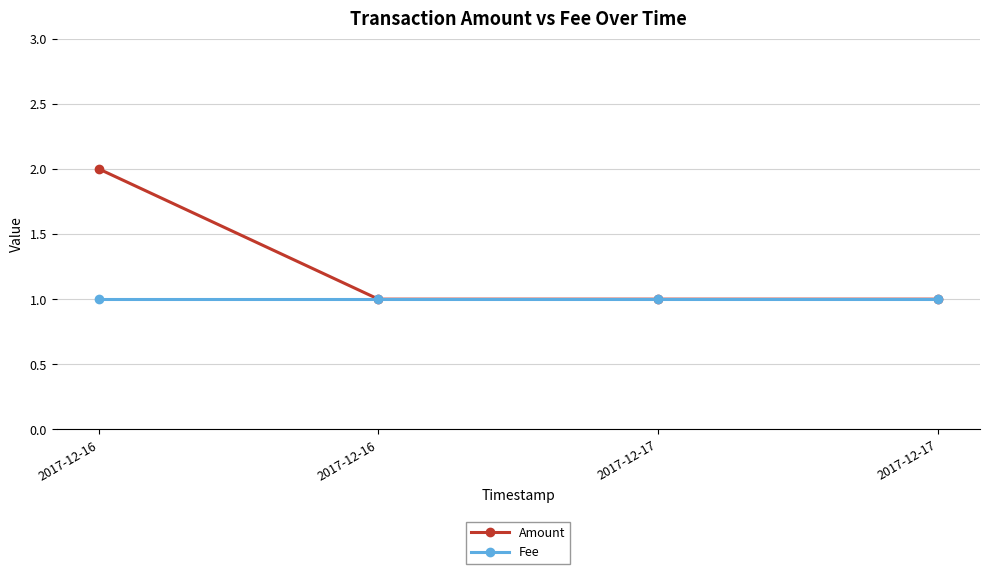

True or false: Fee and Amount cross at least once.

False